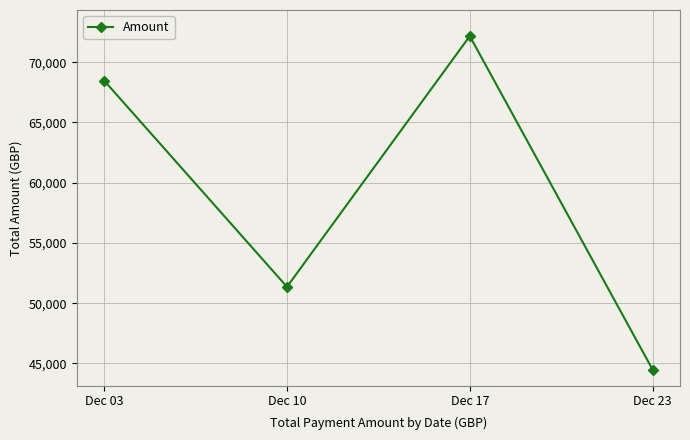

Is it true that the value at Dec 23 is 44483.6?

True